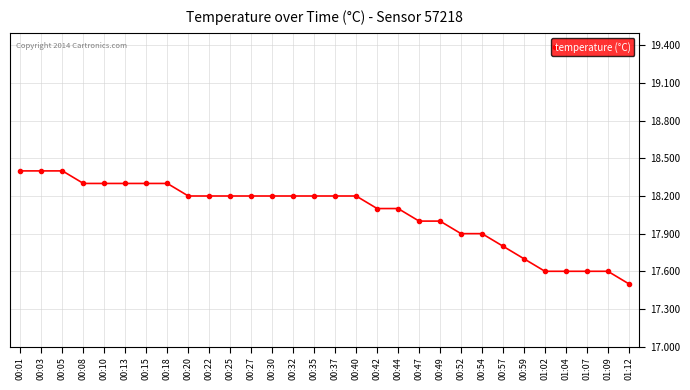

Which category has the lowest value across all series?

01:12